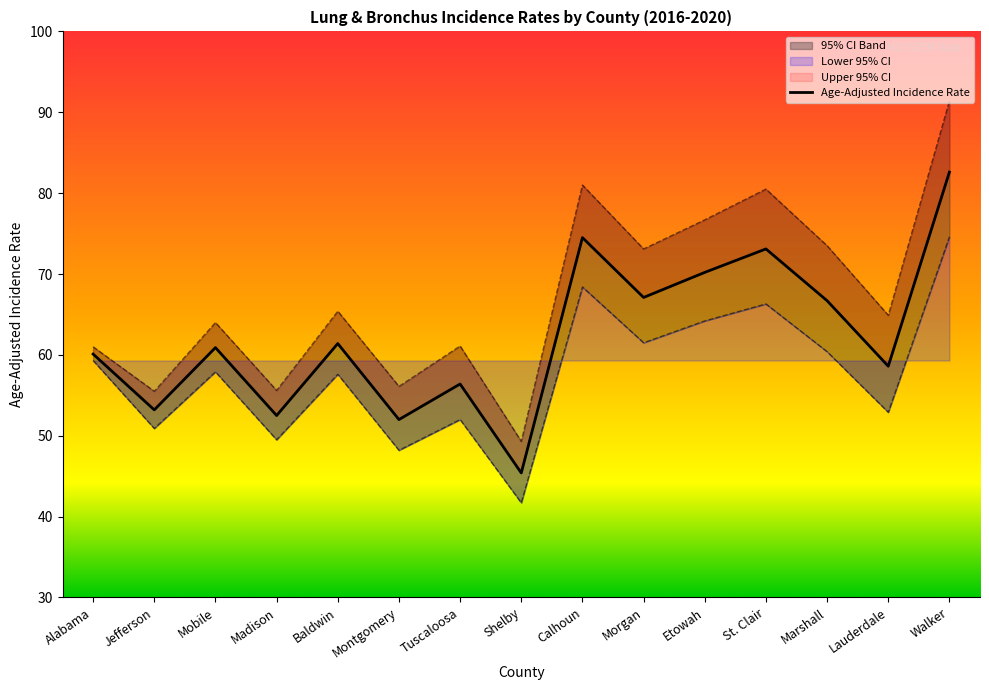

True or false: Lower 95% CI has a value of 28.4 at Mobile.

False